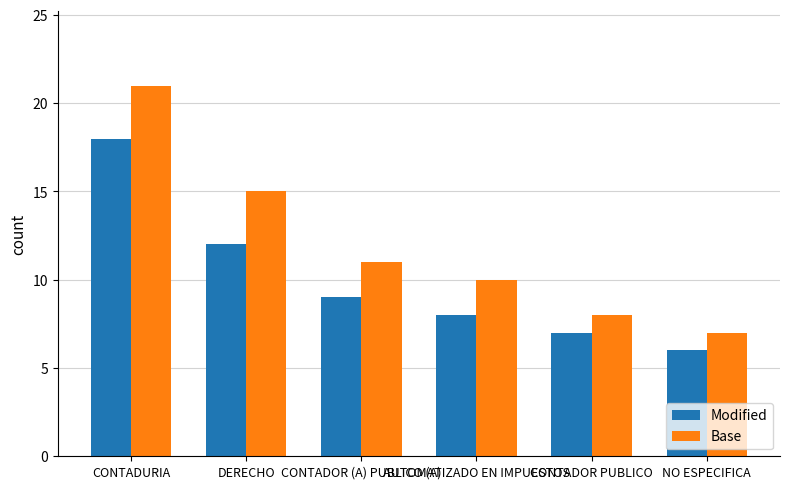

What is the average value of the Base series?

12